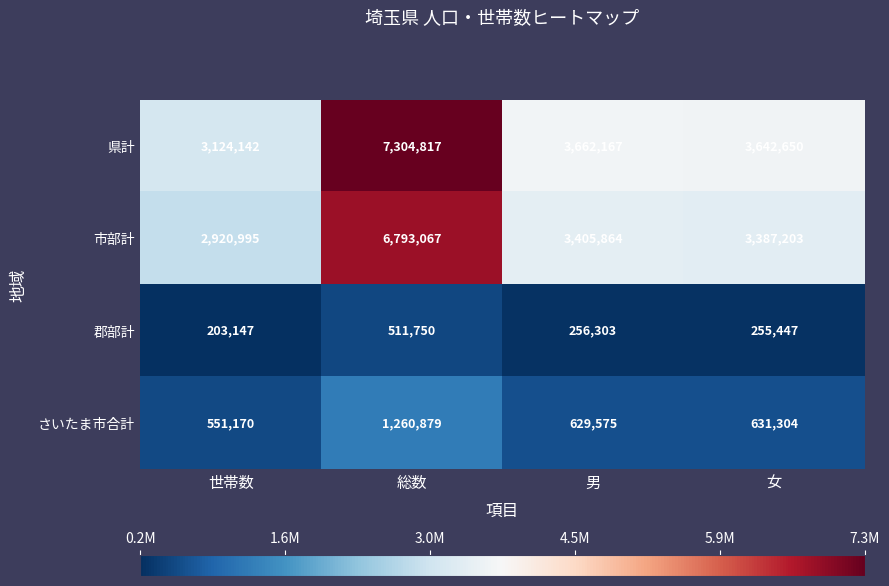

What value does the 市部計 series have at 女?

3387203